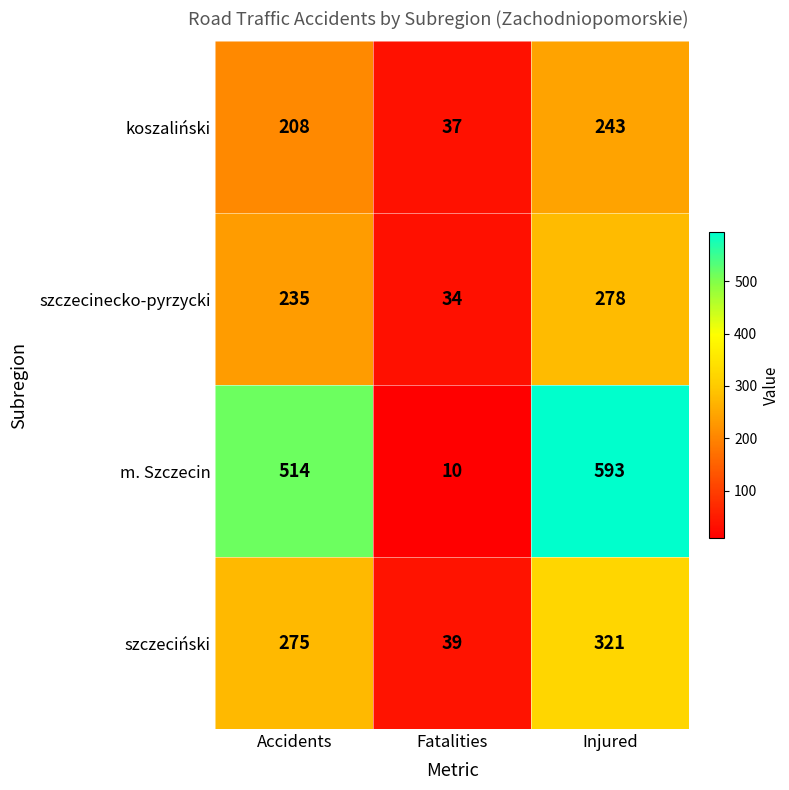

At which label is koszaliński closest to 140?

Accidents